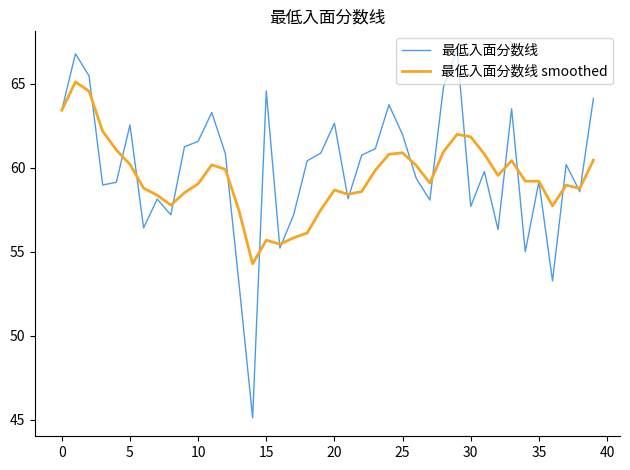

What is the minimum value shown in the chart?

45.1